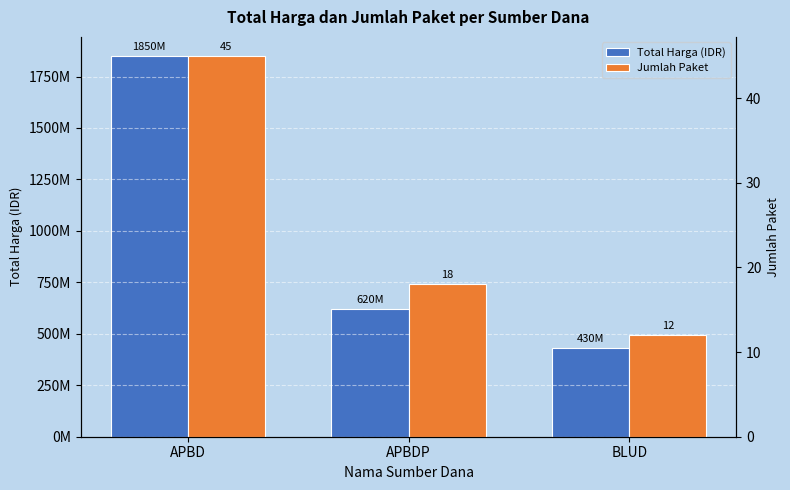

Rank the series by their maximum value, from lowest to highest.

Jumlah Paket, Total Harga (IDR)